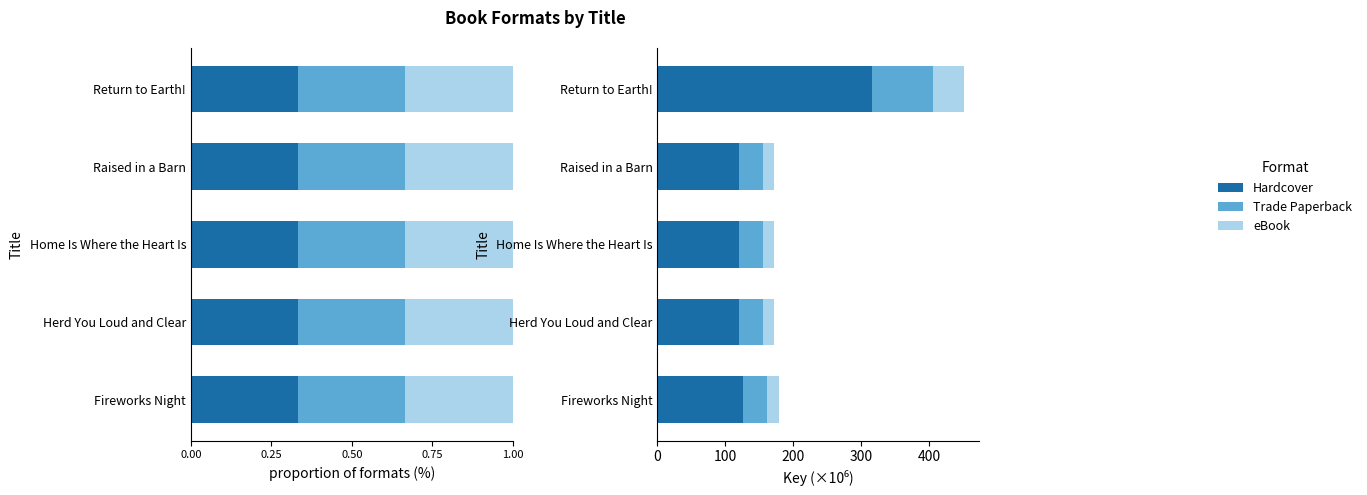

Is the value of Trade Paperback at Raised in a Barn greater than the value of eBook at Herd You Loud and Clear?

Yes